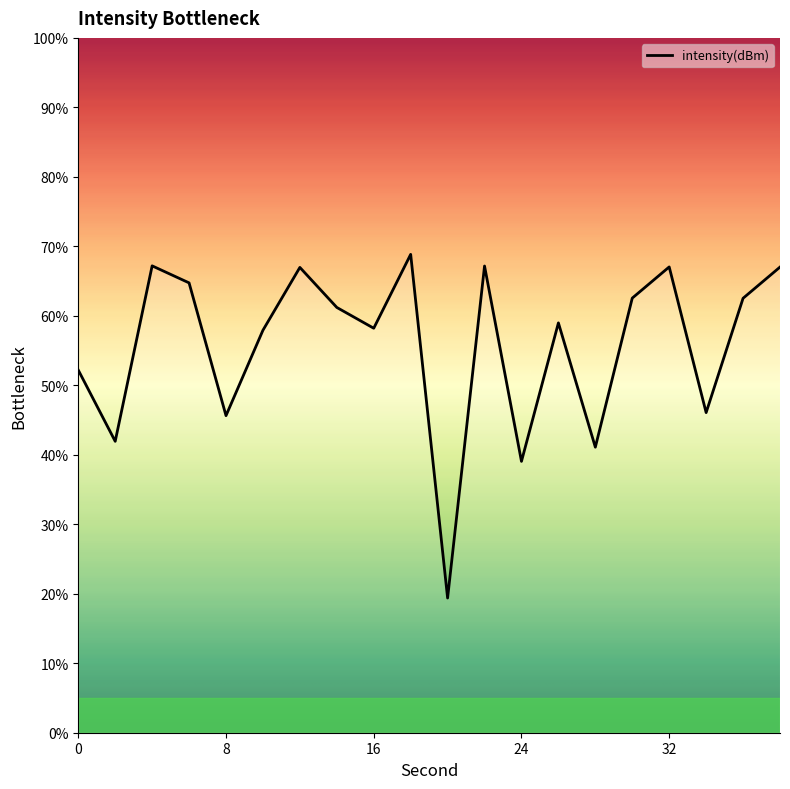

Is this an area chart (filled region under the line)?

No